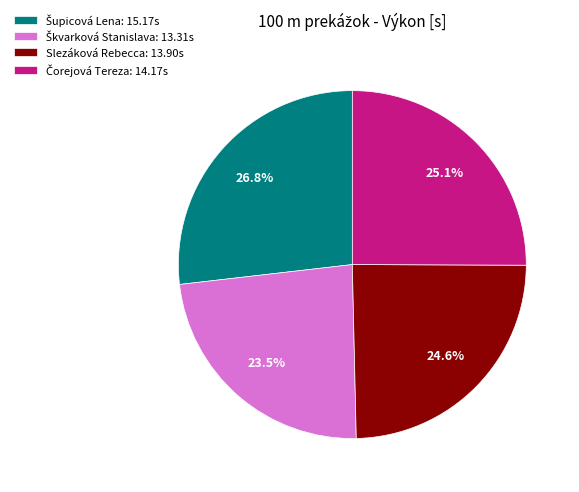

How much of the chart is everything except Slezáková Rebecca: 13.90s?

75.4%